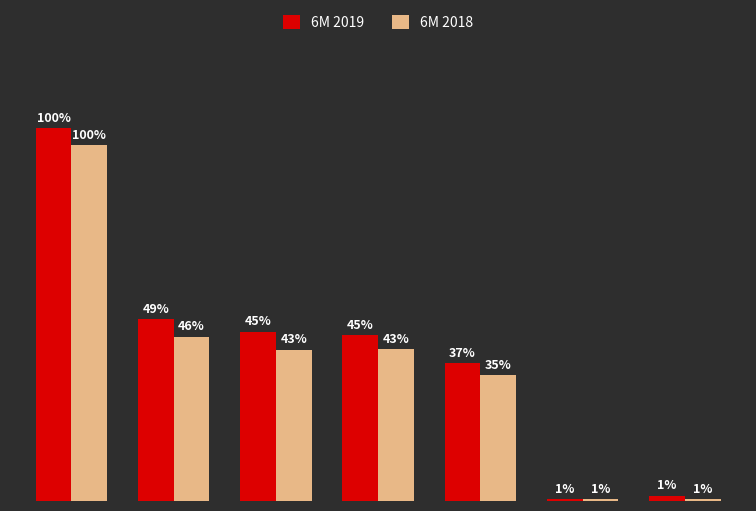

What are all the series names shown in the legend?

6M 2019, 6M 2018